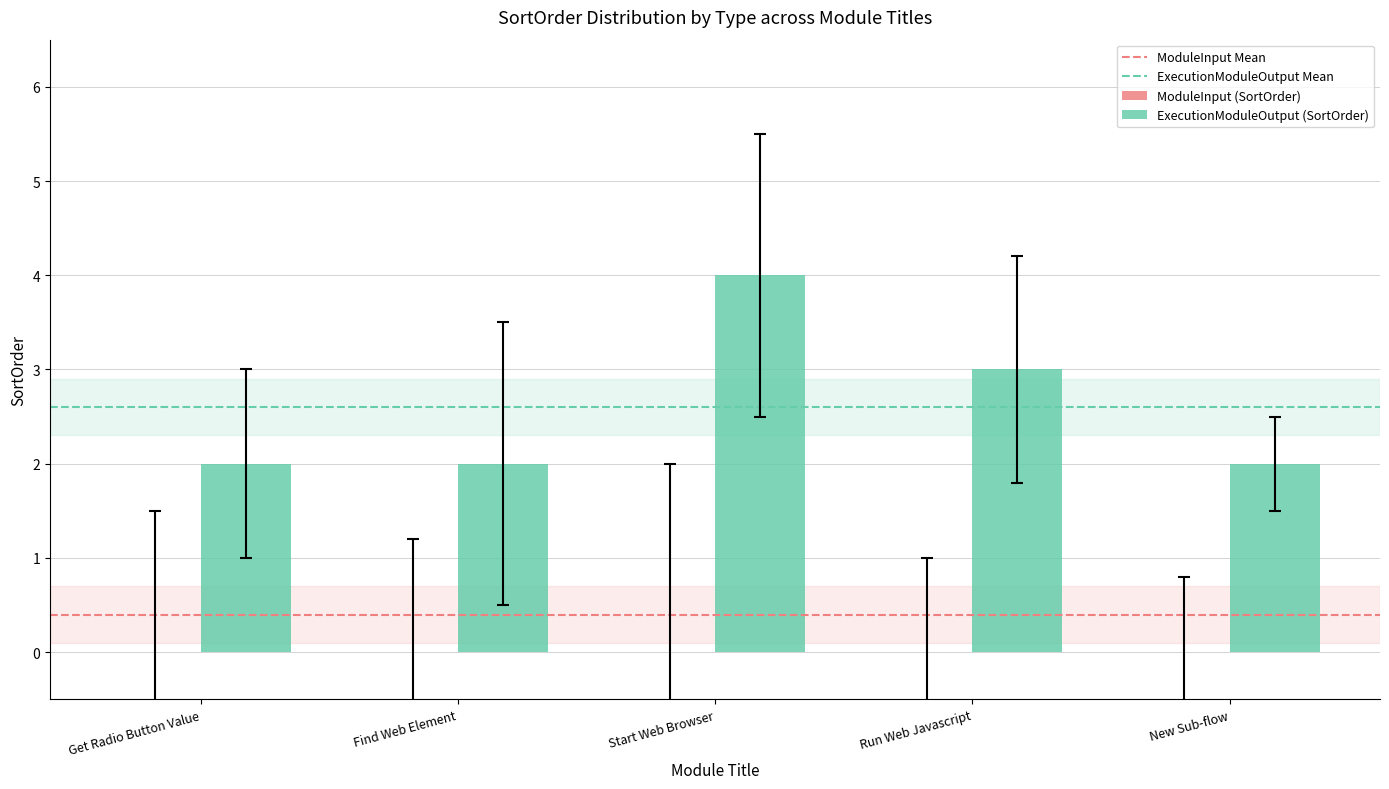

Which has a higher value, Start Web Browser or Get Radio Button Value?

Start Web Browser